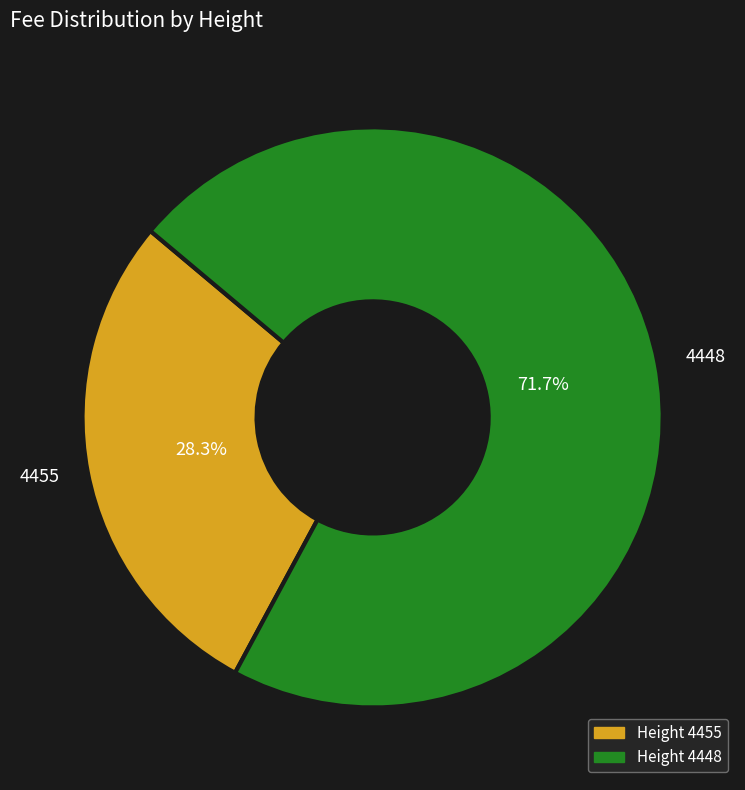

Which slice is the smallest?

4455